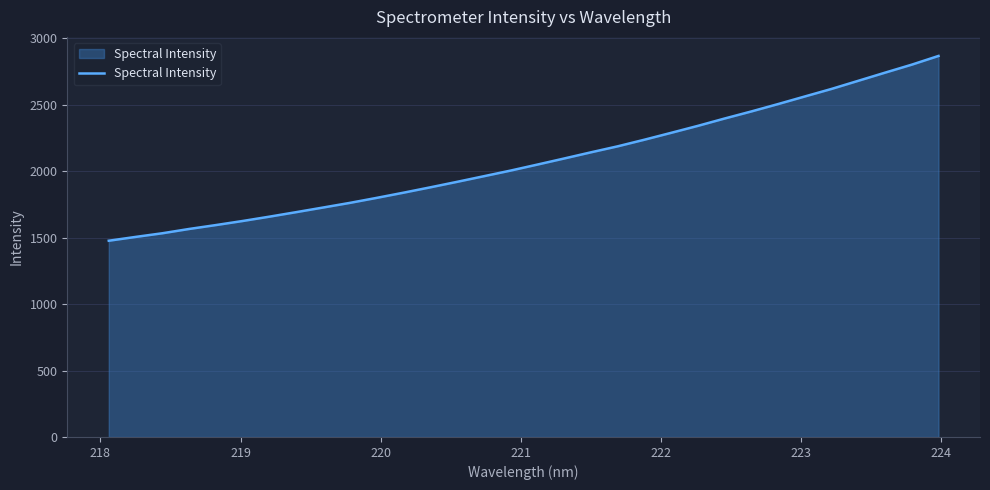

What is the minimum value shown in the chart?

1476.3